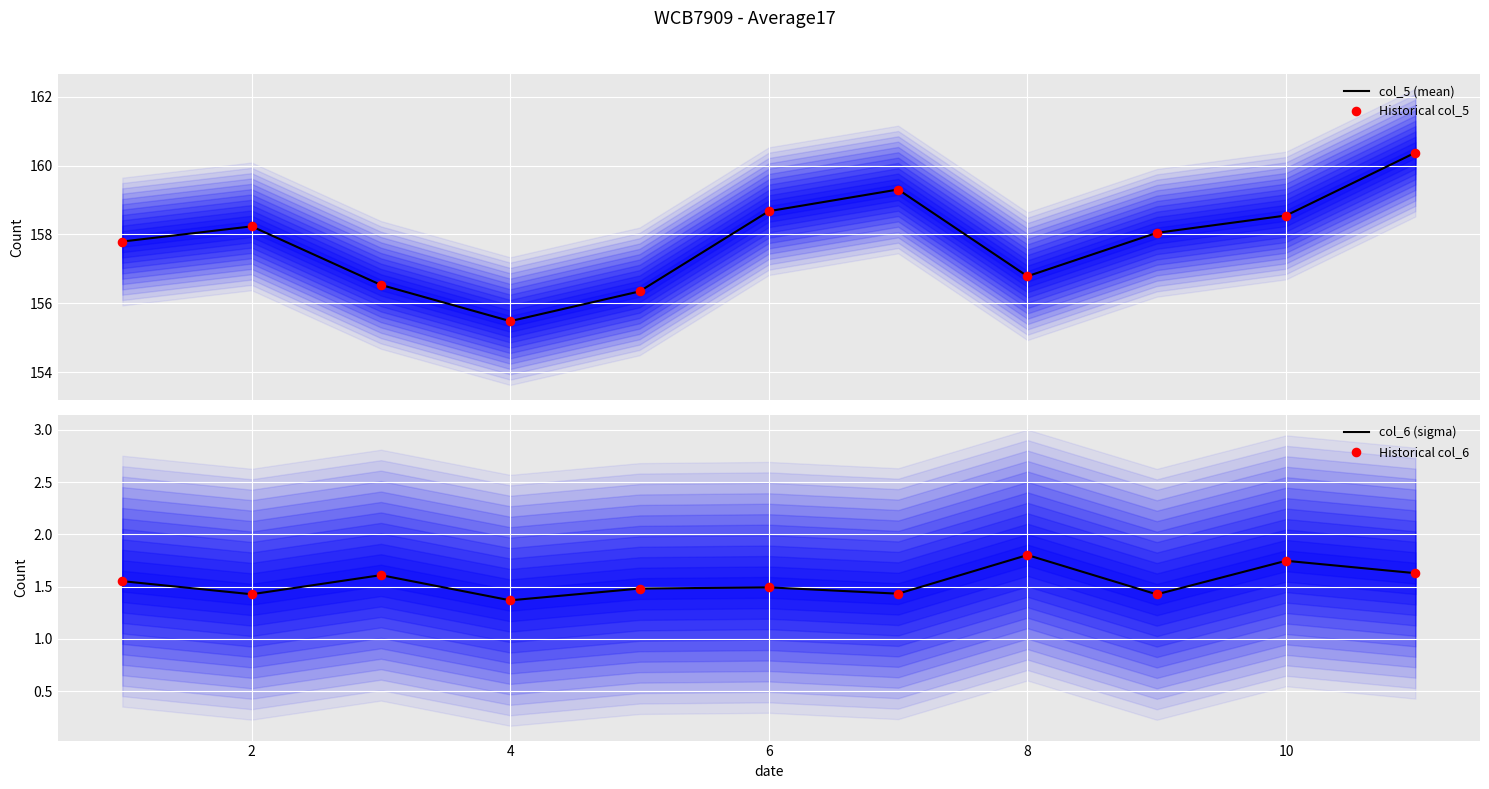

Which series contains the highest Y value?

col_5 (mean)